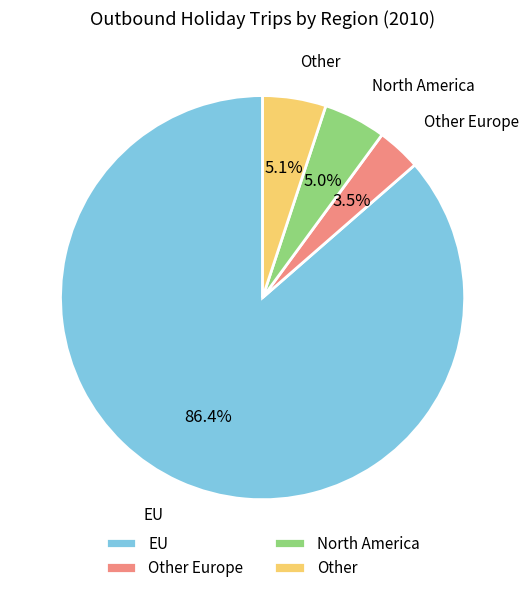

How many segments does this pie chart have?

4